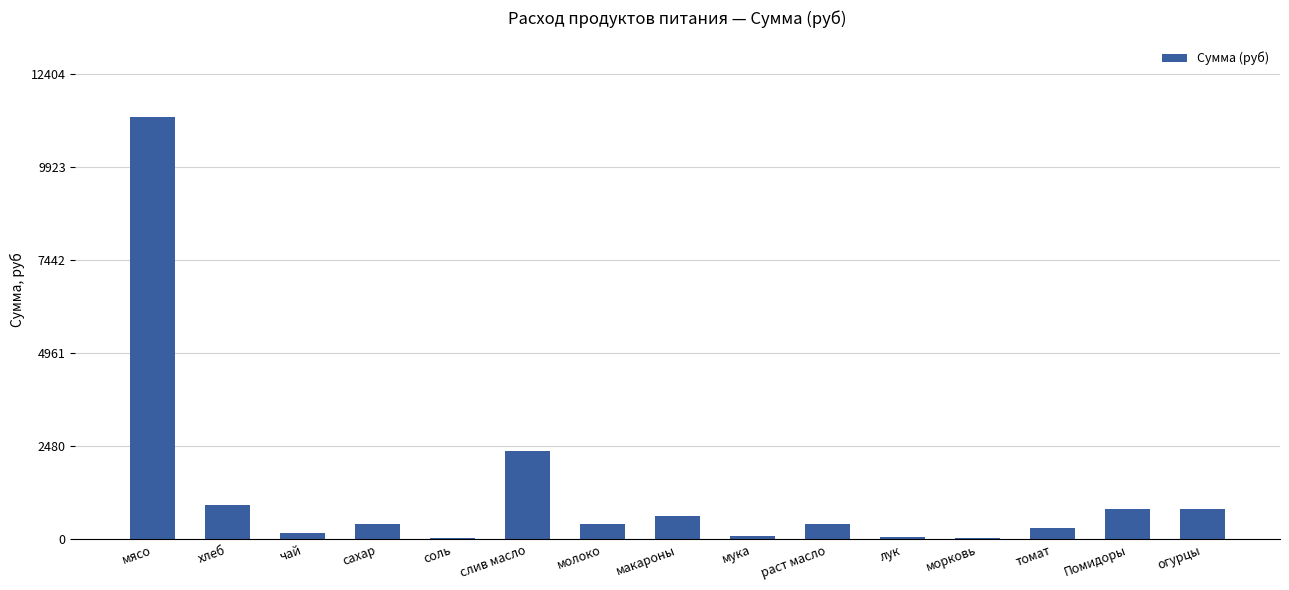

Are the bars horizontal?

No